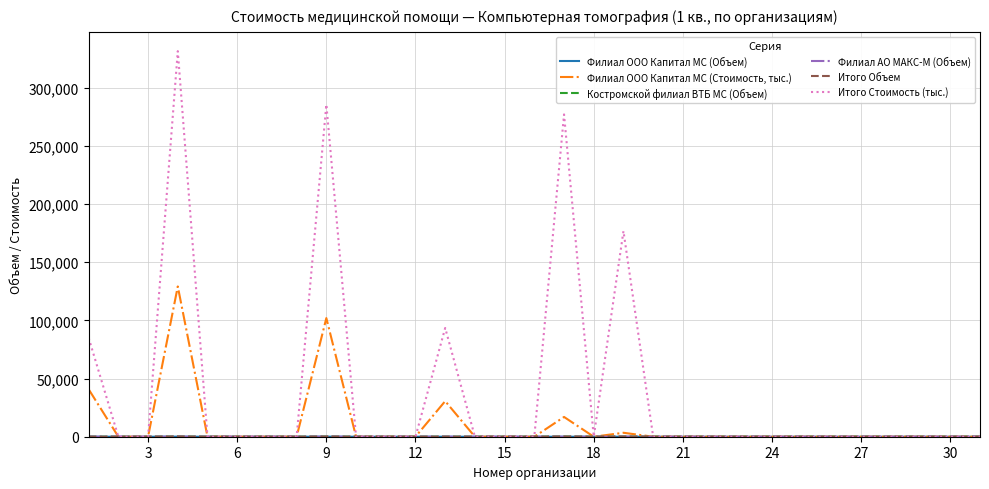

Is this an area chart (filled region under the line)?

No